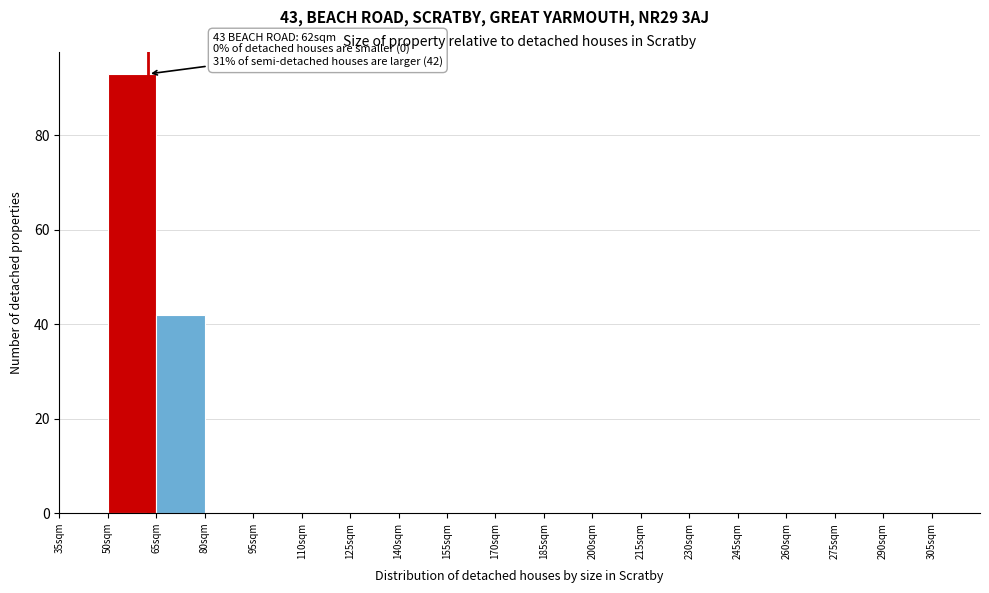

Over which range of the x-axis is the bar tallest?

50 to 65